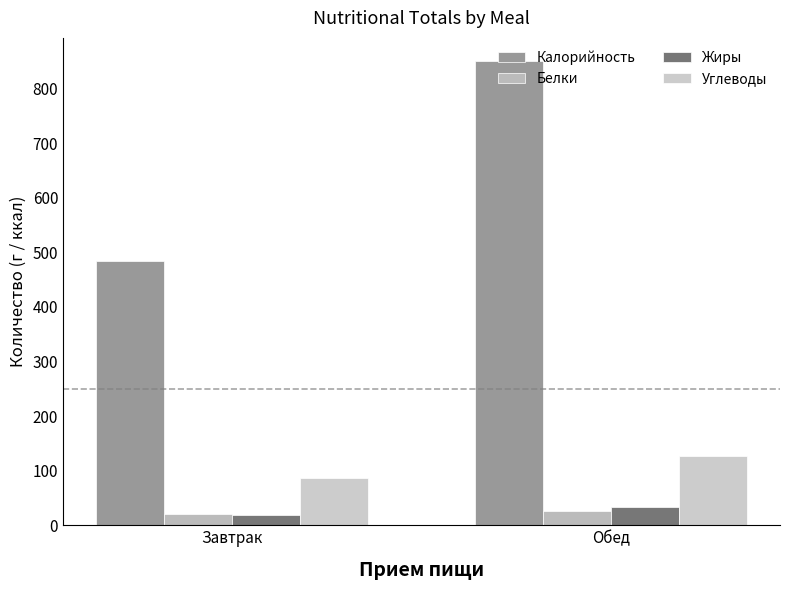

What is the difference between the Углеводы values at Завтрак and Обед?

41.0